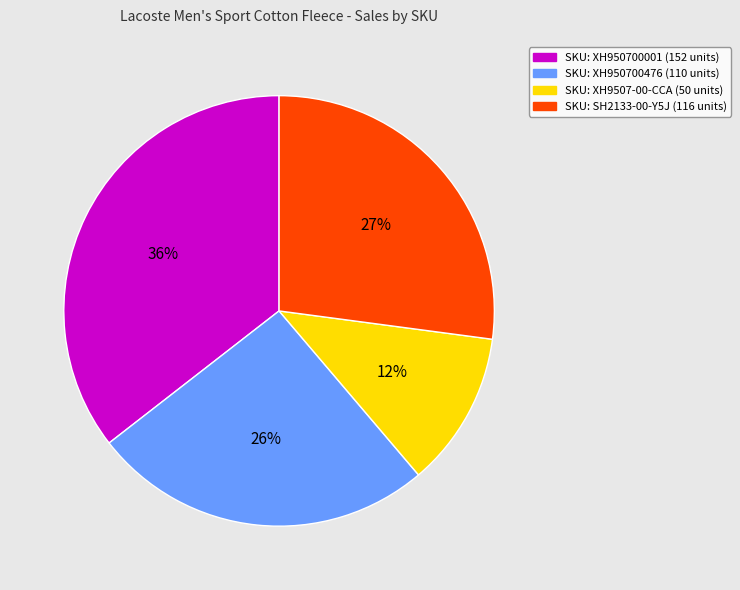

To the nearest percent, what is the difference between the largest and smallest slice percentages?

24%